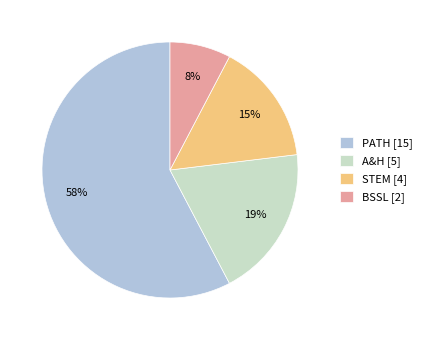

To the nearest percent, what is the difference between the STEM and A&H slice percentages?

4%